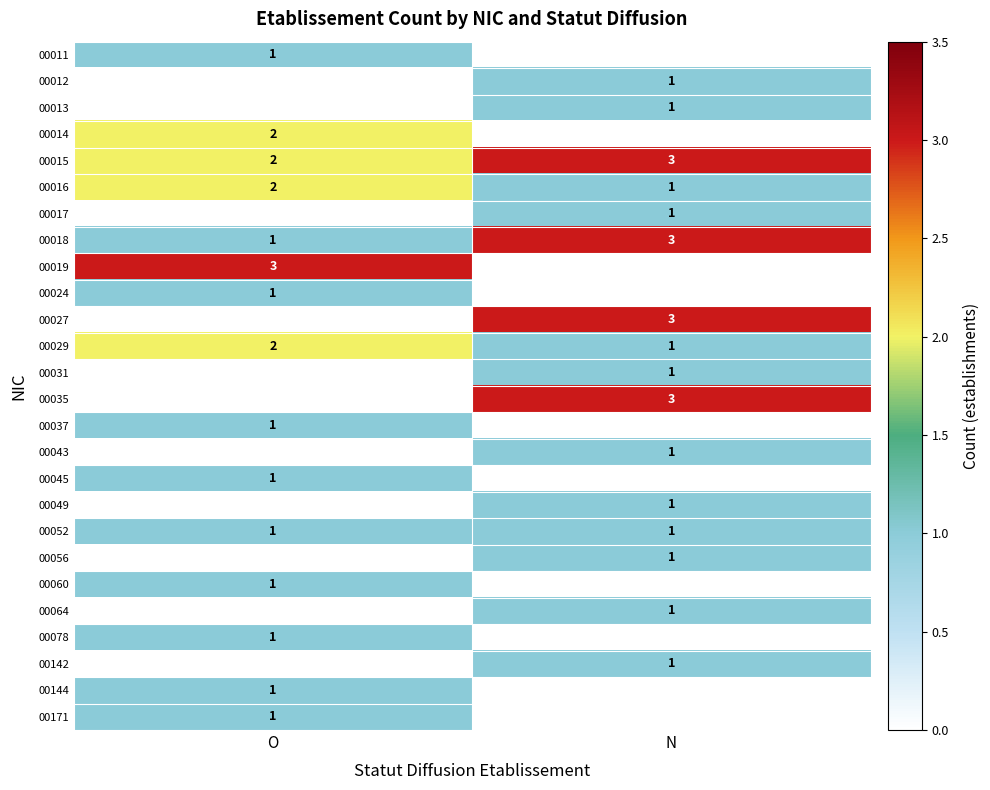

How many data points in 00029 are less than 2?

1